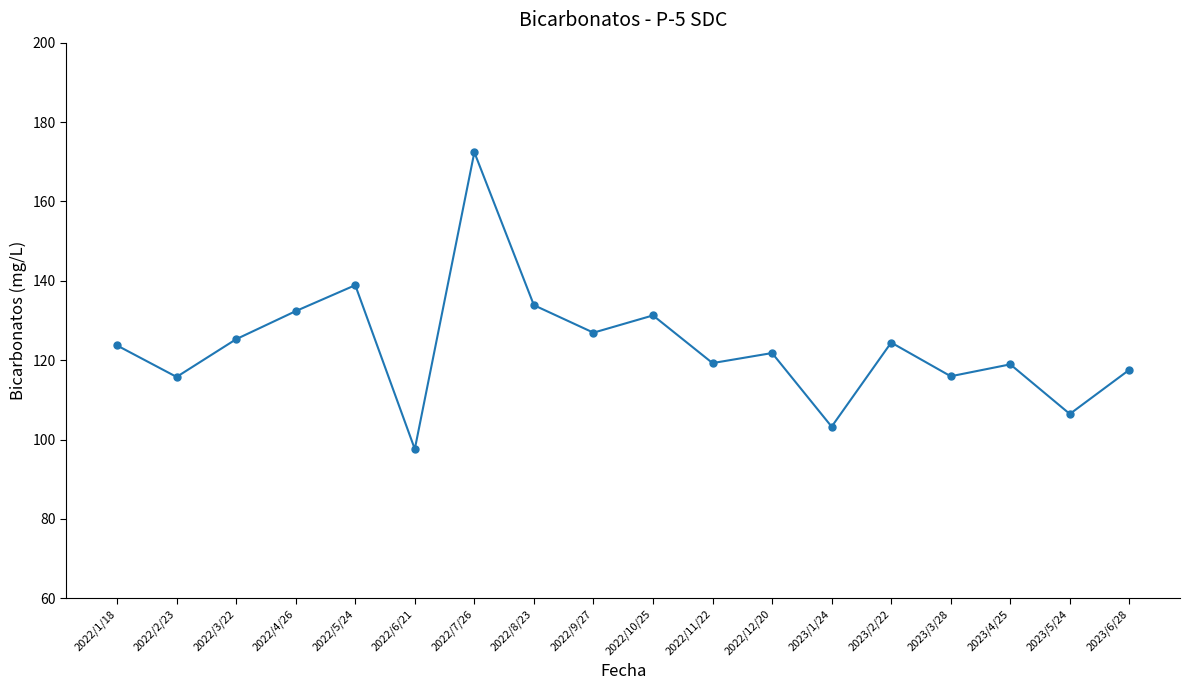

How many data points are less than 123?

9